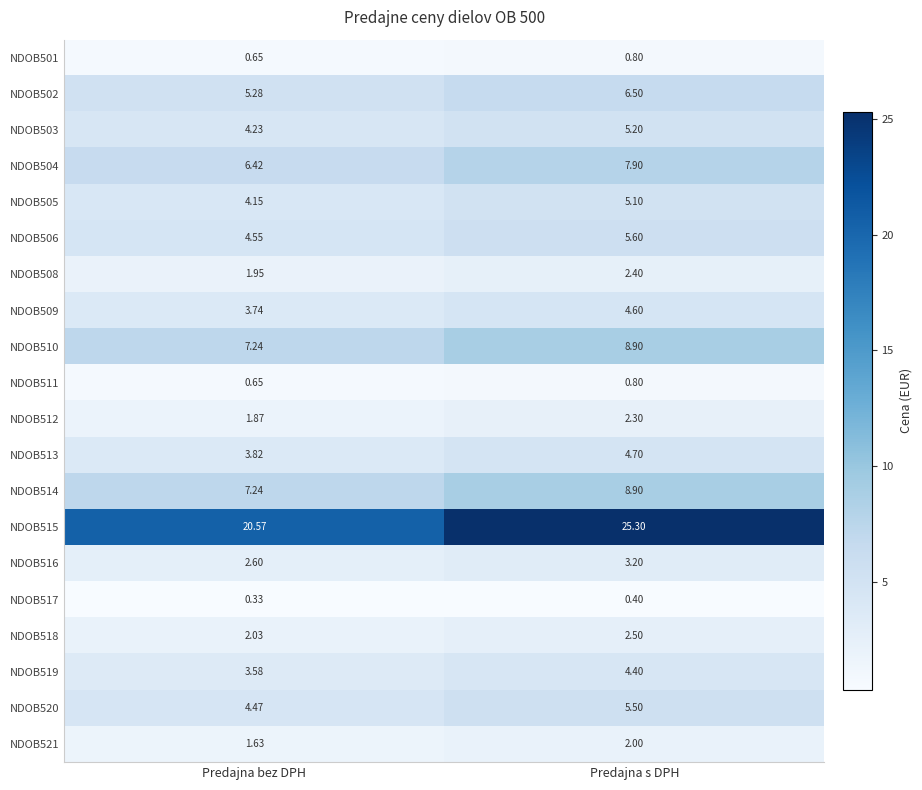

Which series changed the most between Predajna bez DPH and Predajna s DPH?

NDOB515